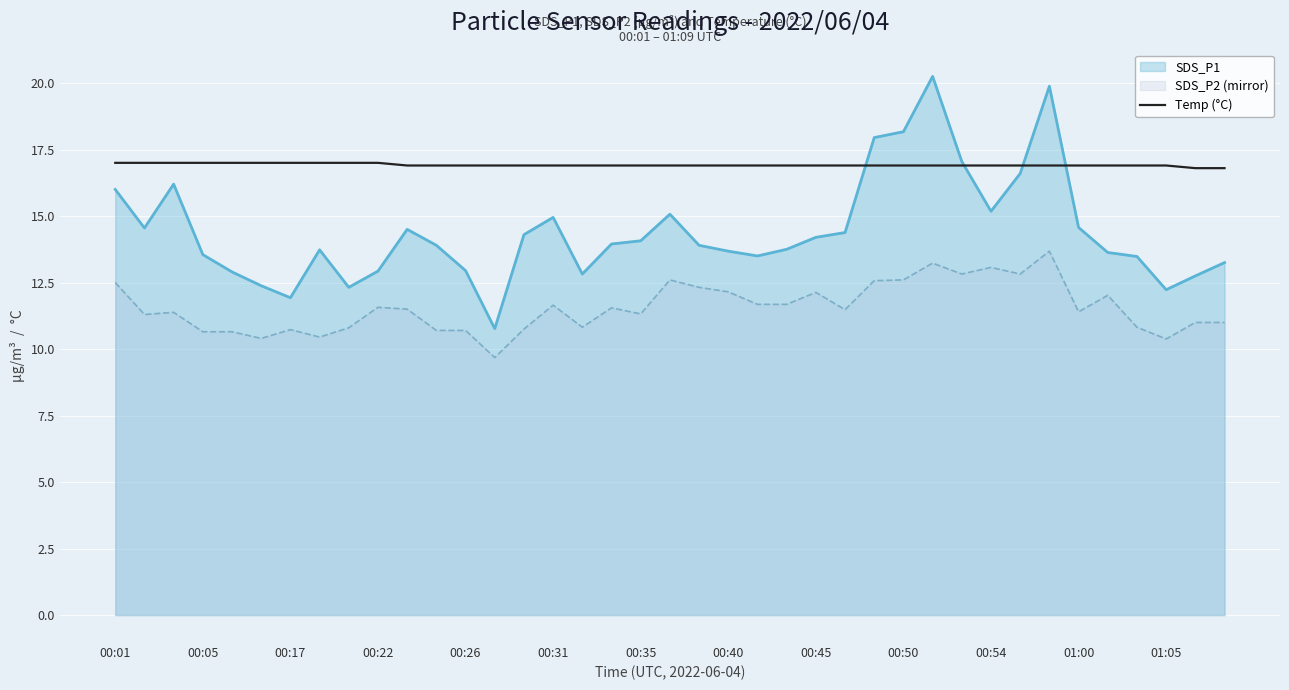

Rank the series by their maximum value, from lowest to highest.

SDS_P2 (mirror), Temp (°C), SDS_P1